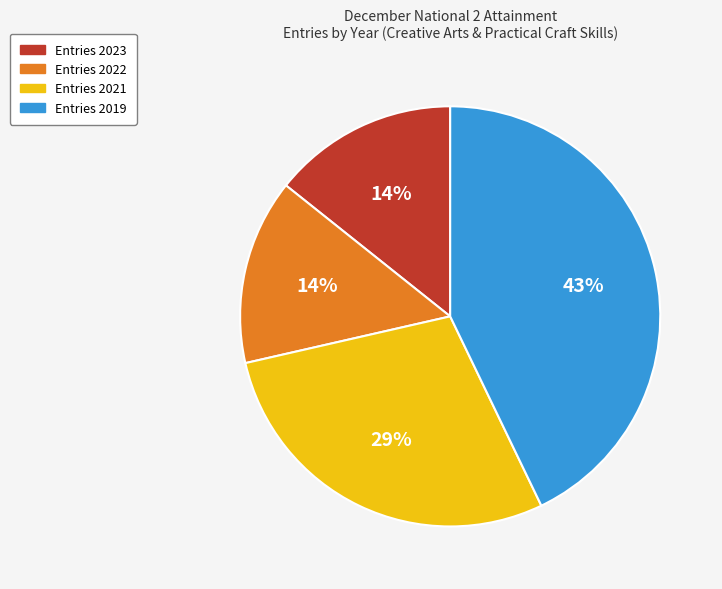

To the nearest percent, what is the difference between the largest and smallest slice percentages?

29%